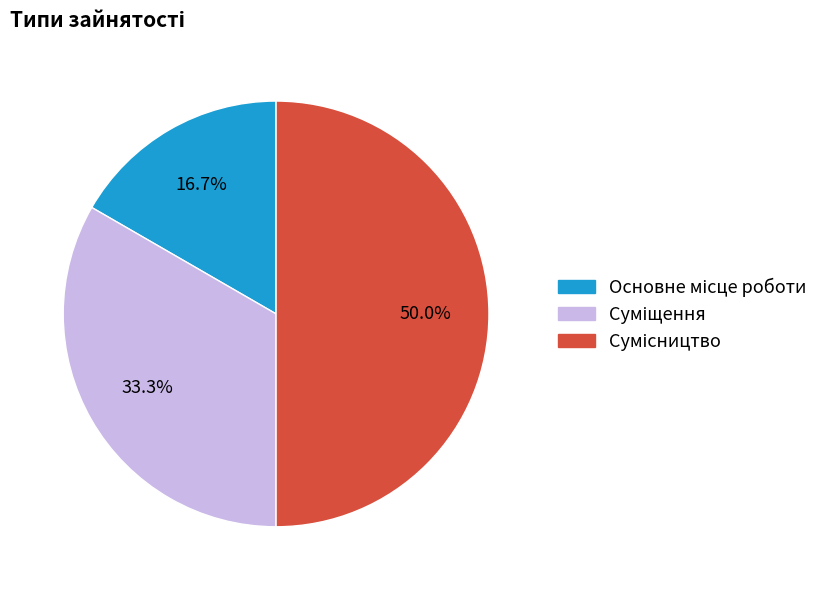

To the nearest percent, what percentage of the pie is Сумісництво?

50%